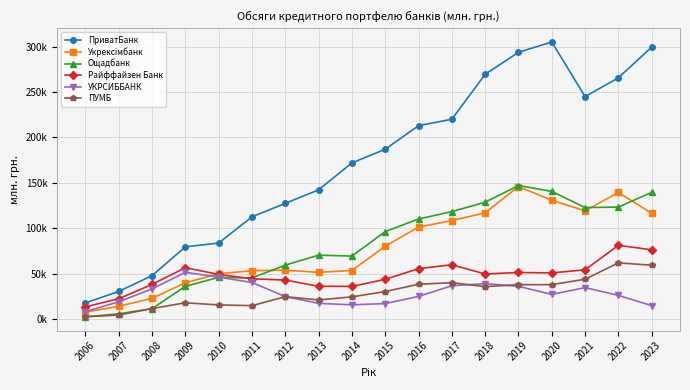

The ПриватБанк series shows 265666.4 at 2022. True or false?

True